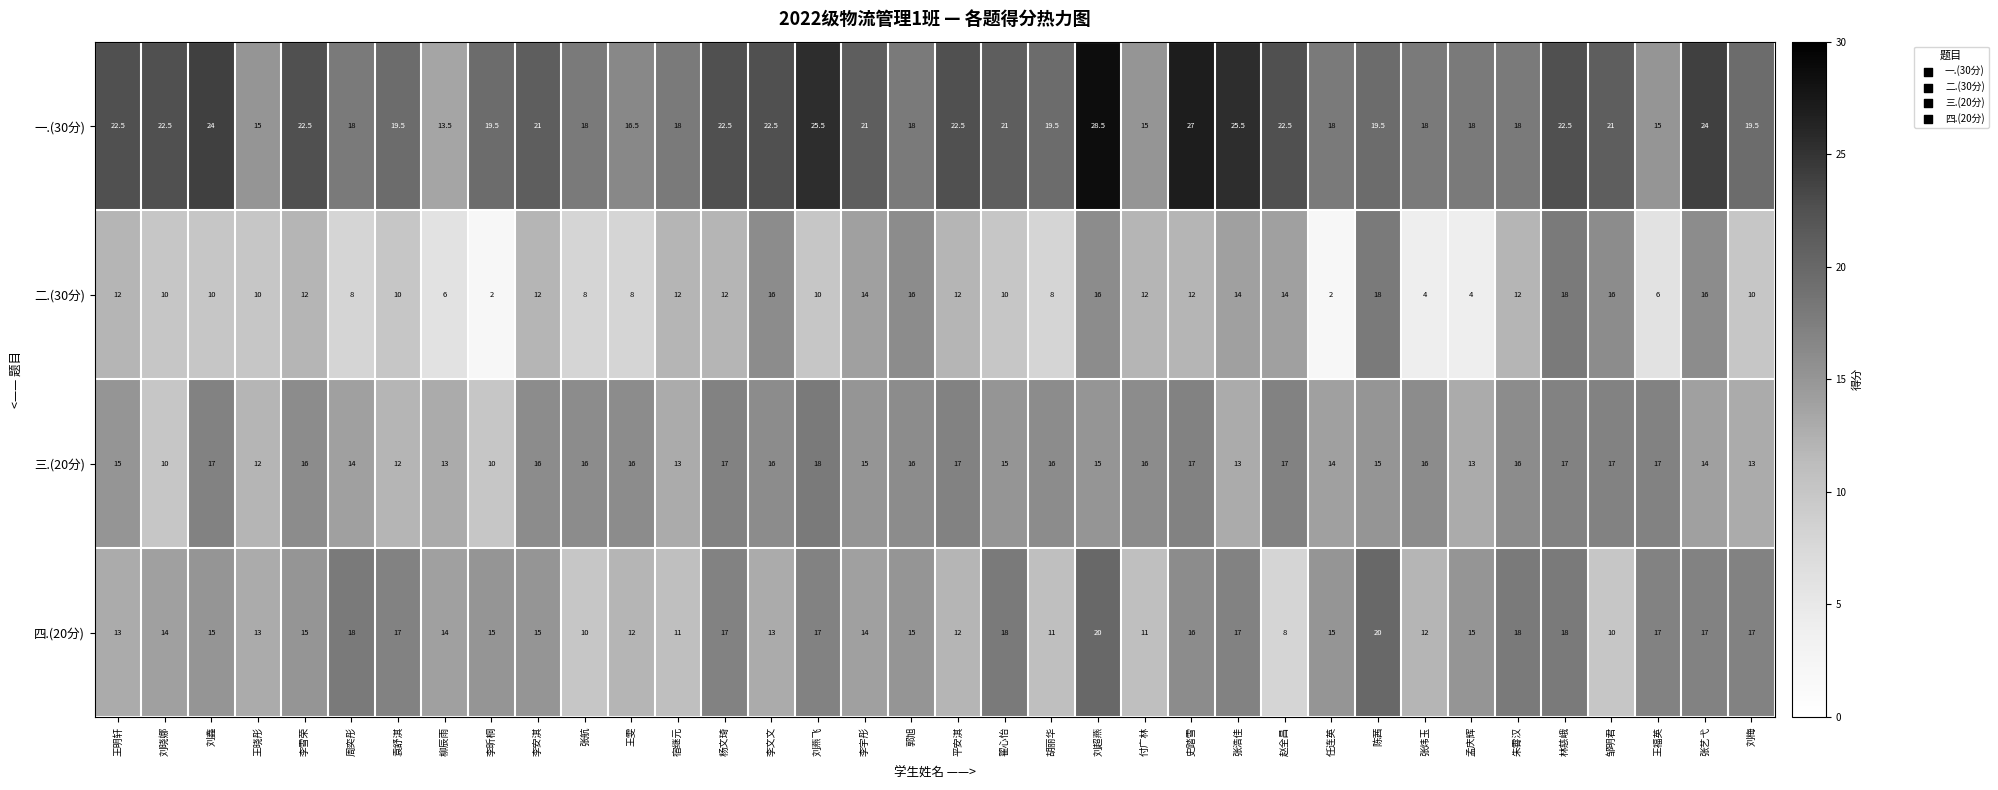

Rank the series at 张航 from lowest to highest value.

二.(30分), 四.(20分), 三.(20分), 一.(30分)